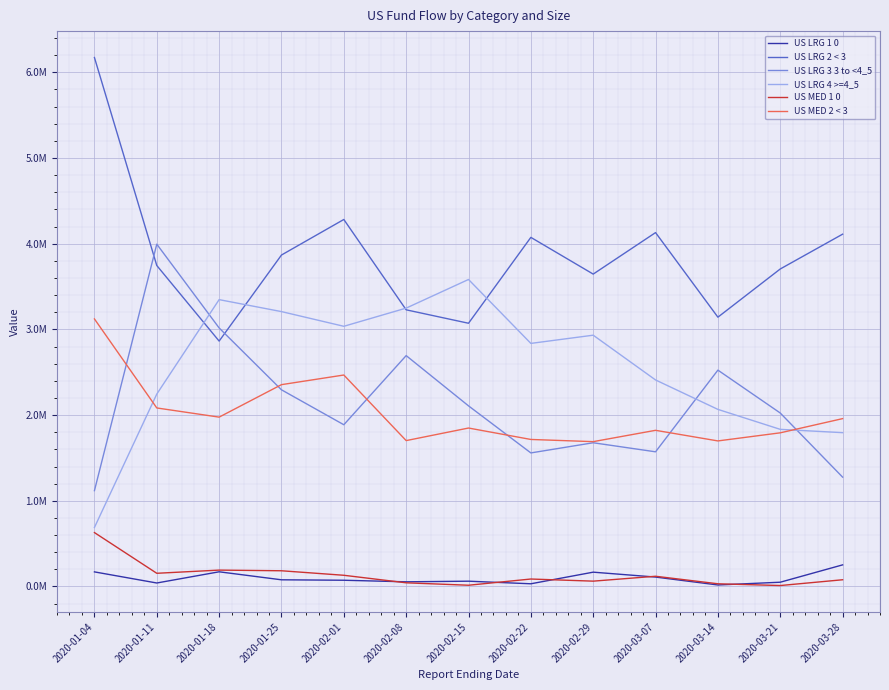

Rank the categories by US LRG 1 0 value from highest to lowest.

2020-03-28, 2020-01-18, 2020-01-04, 2020-02-29, 2020-03-07, 2020-01-25, 2020-02-01, 2020-02-15, 2020-02-08, 2020-03-21, 2020-01-11, 2020-02-22, 2020-03-14